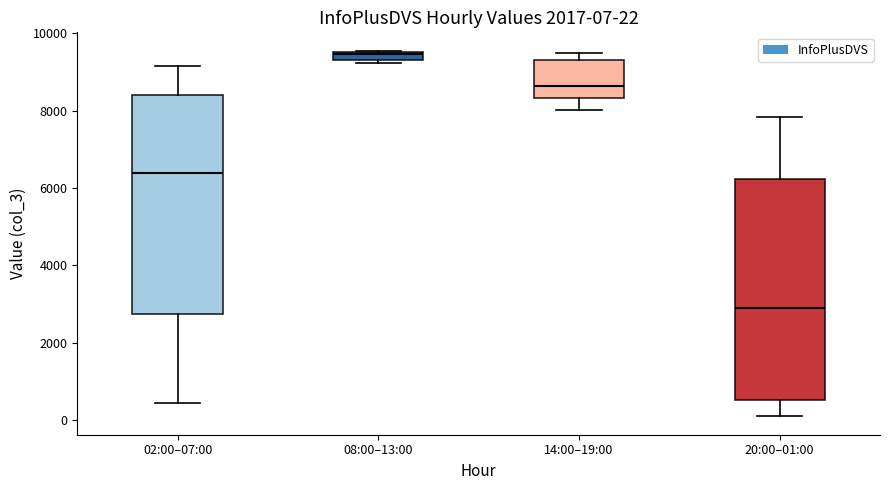

Which box's median line is the highest?

08:00–13:00